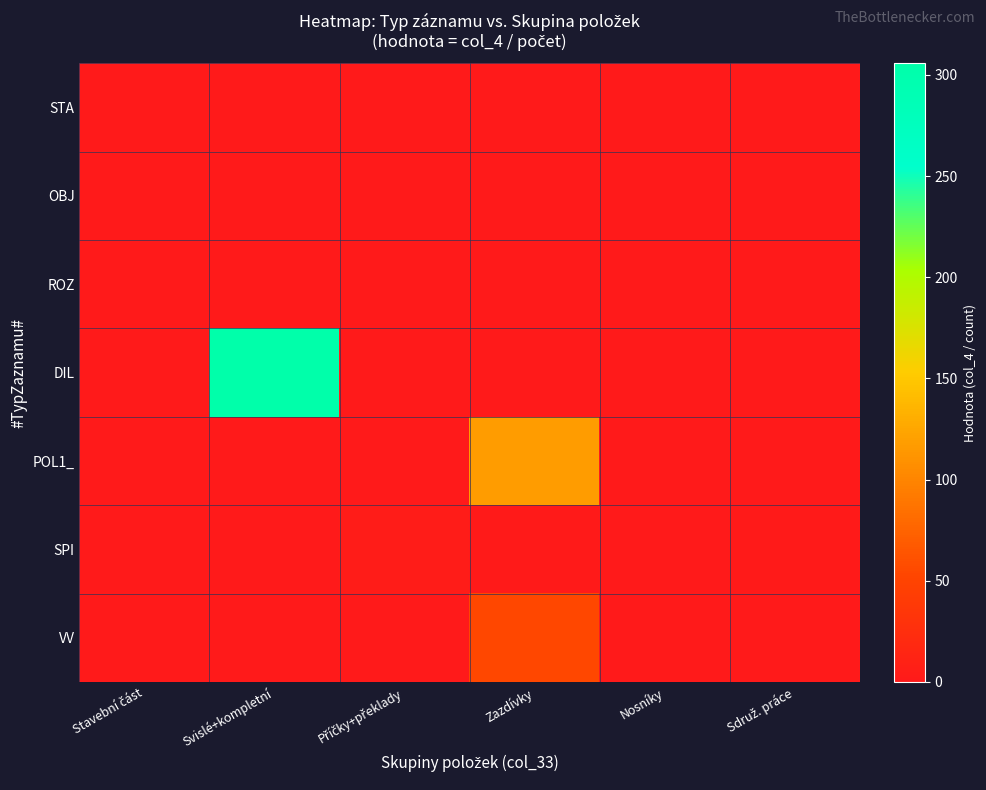

List the series in order of their peak value, lowest first.

STA, OBJ, ROZ, SPI, VV, POL1_, DIL